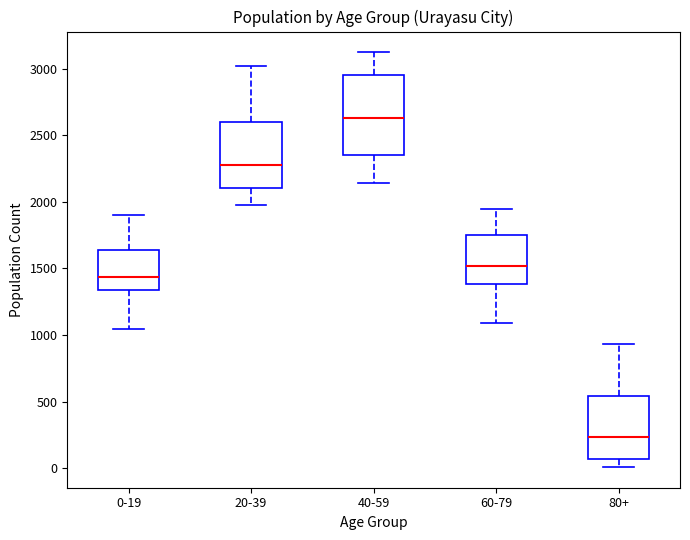

Where does the upper whisker of the box for 20-39 end on the y-axis? The values are not printed on the chart, so give them approximately, as read against the axis.

3000